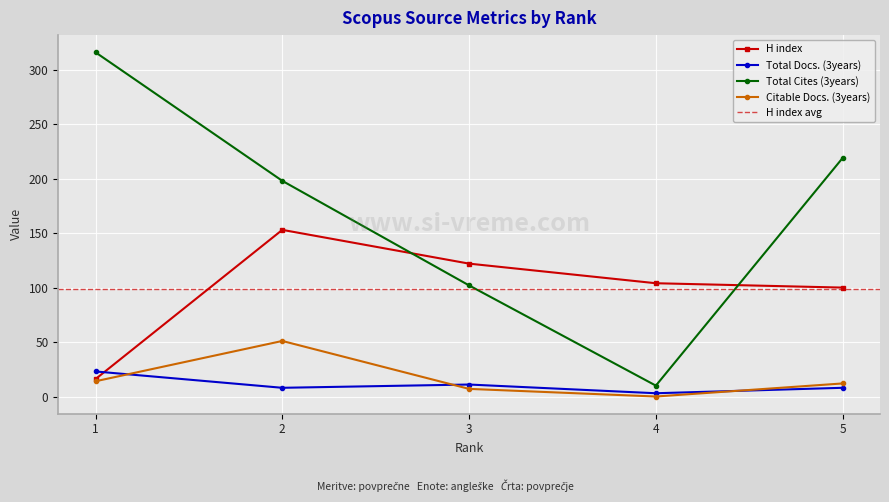

At which label is Total Docs. (3years) closest to 13?

3